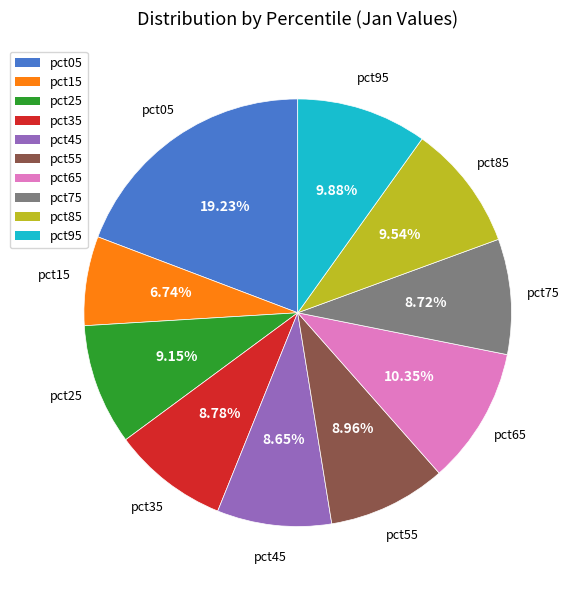

Which has a higher value, pct85 or pct45?

pct85